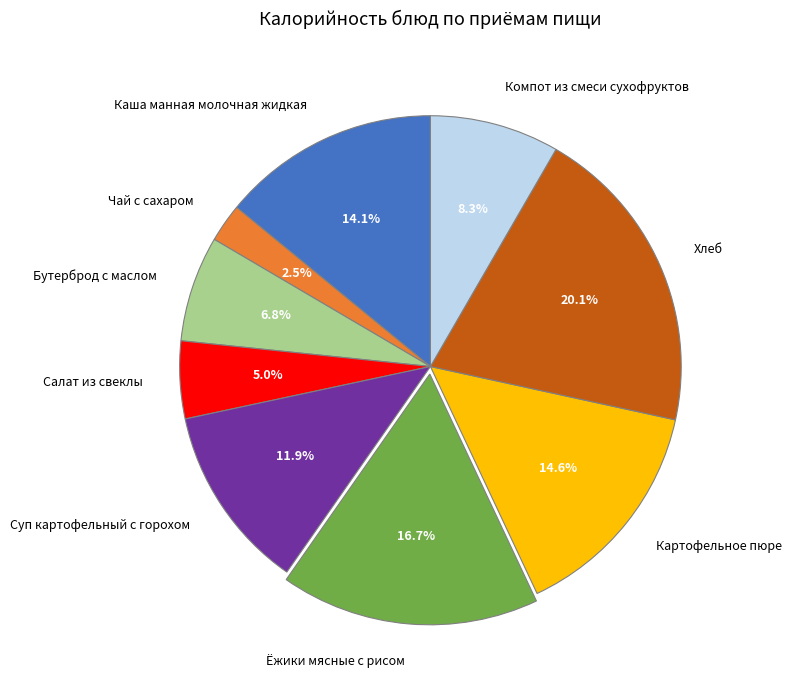

Which has a higher value, Хлеб or Суп картофельный с горохом?

Хлеб